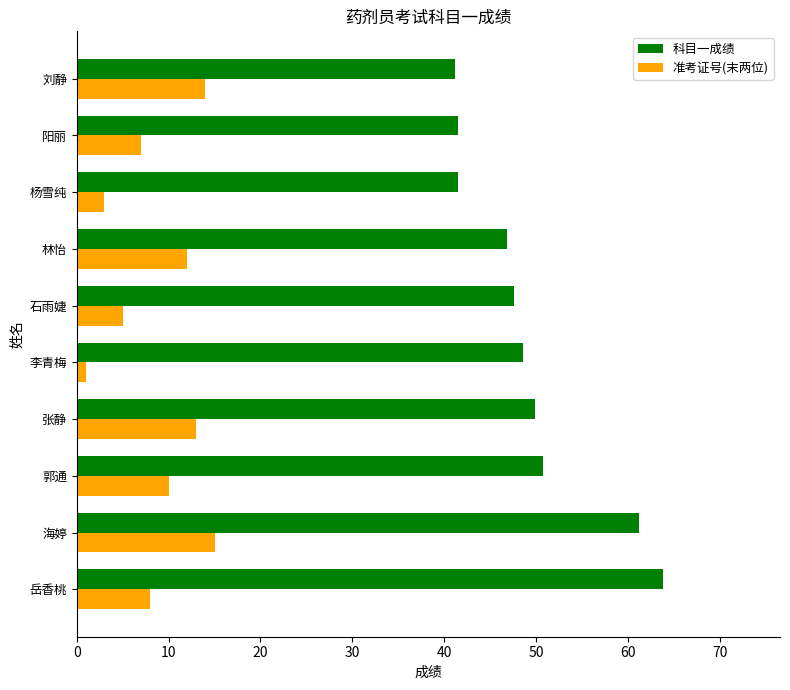

What is the sum of all 科目一成绩 values?

492.9